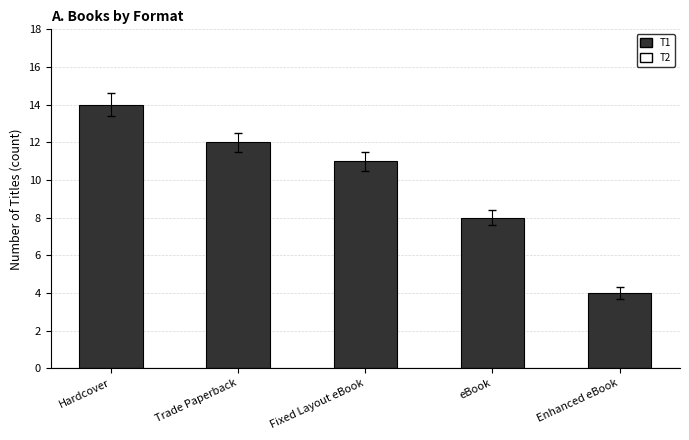

What is the difference between the values at eBook and Fixed Layout eBook?

3